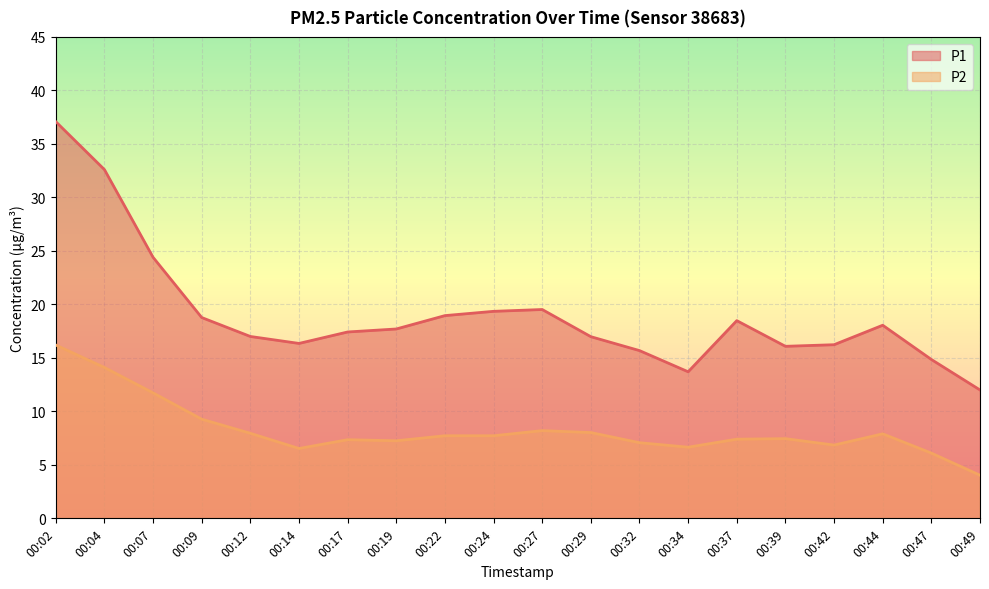

Reading left to right, transcribe all the data shown in this chart.

P1: 37.1	32.6	24.4	18.8	17.0	16.4	17.4	17.7	18.9	19.4	19.5	17.0	15.7	13.7	18.5	16.1	16.2	18.1	14.8	12.0
P2: 16.2	14.1	11.7	9.3	8.0	6.5	7.3	7.2	7.7	7.7	8.2	8.0	7.1	6.7	7.4	7.5	6.8	7.9	6.1	4.0